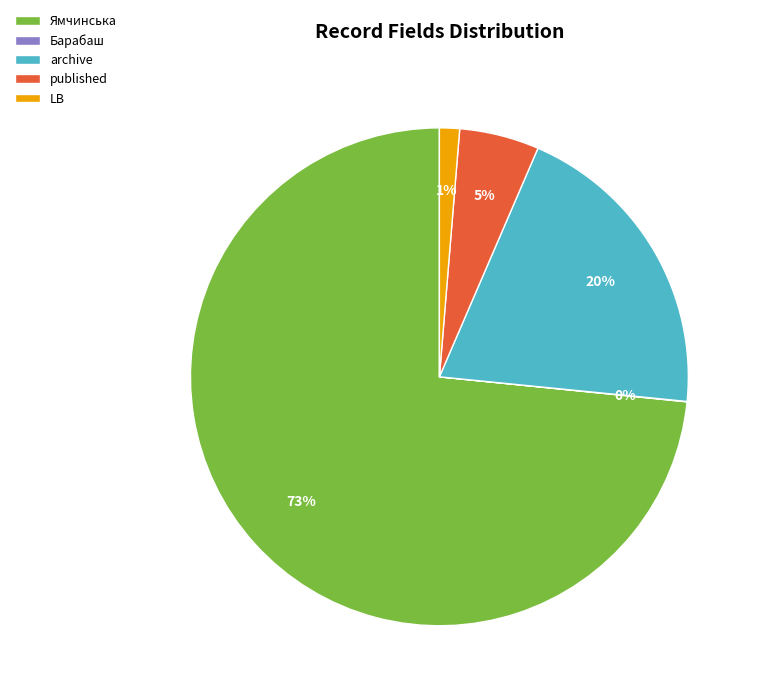

What percentage is the archive slice, to the nearest percent?

20%